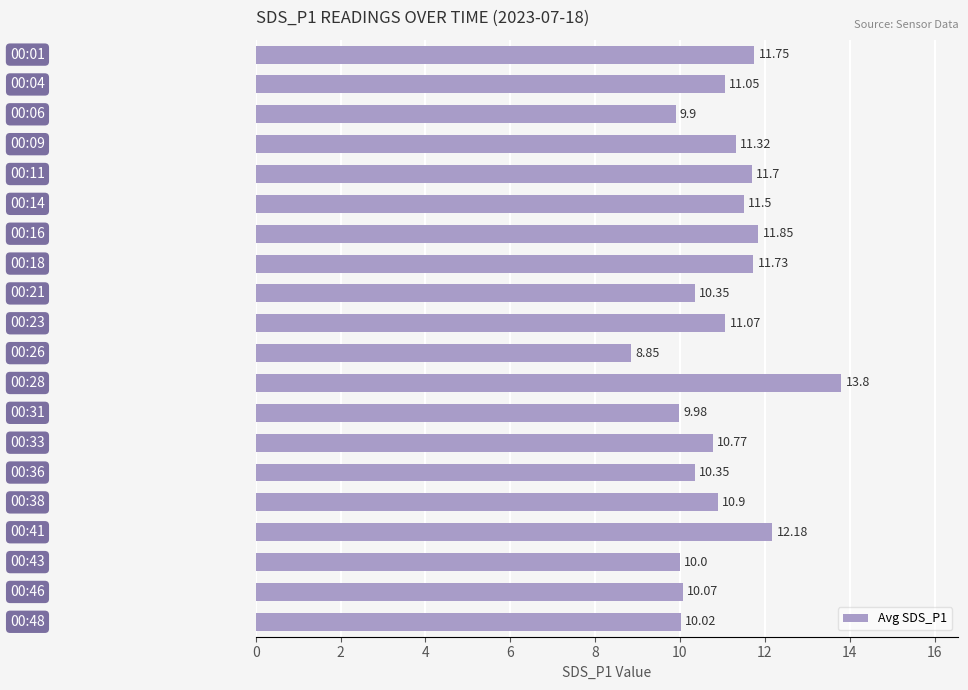

What is the average value?

11.0